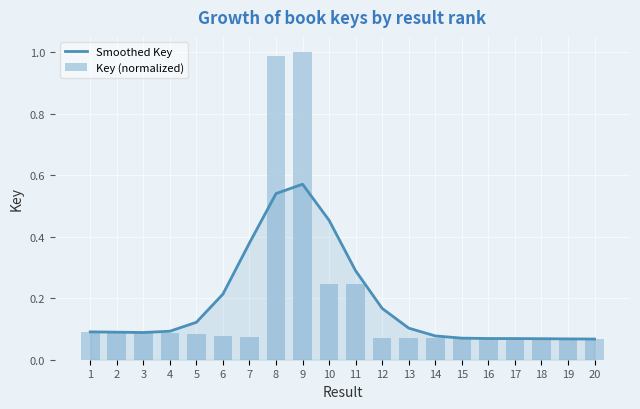

What is the sum of all Smoothed Key values?

3.7